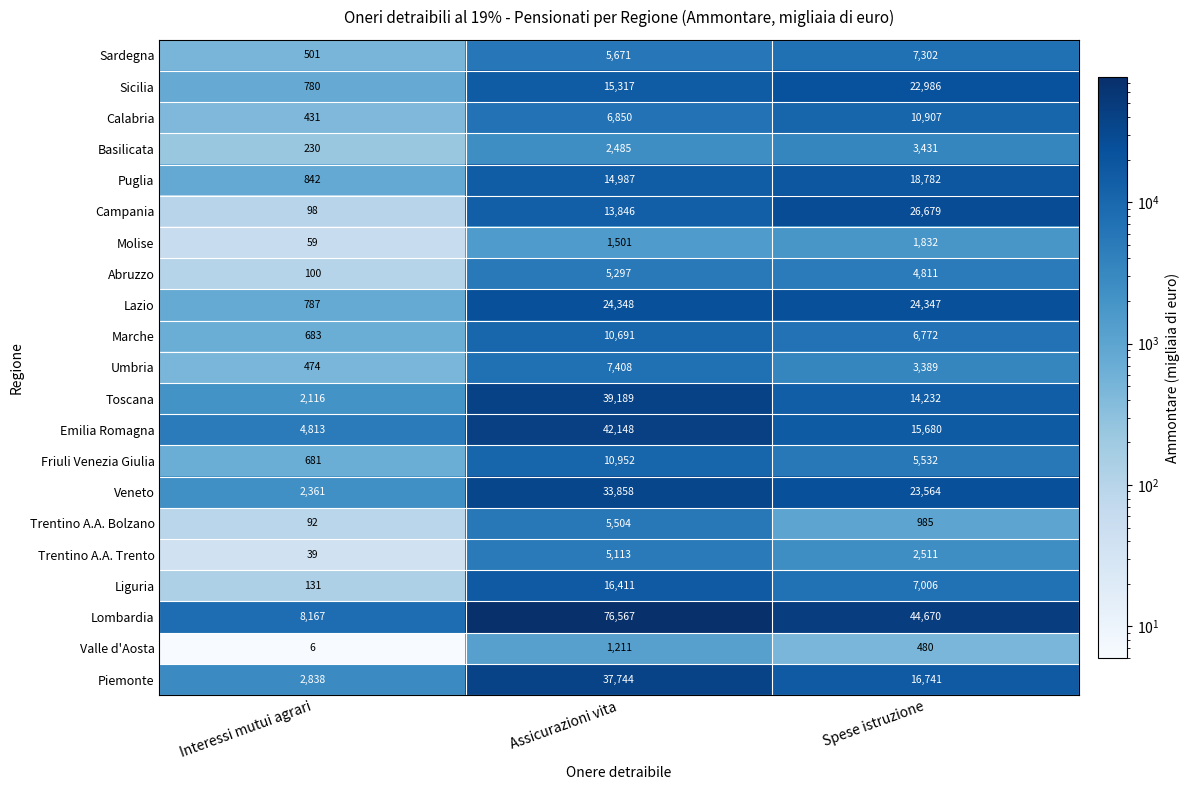

Which series has the widest spread of values?

Lombardia